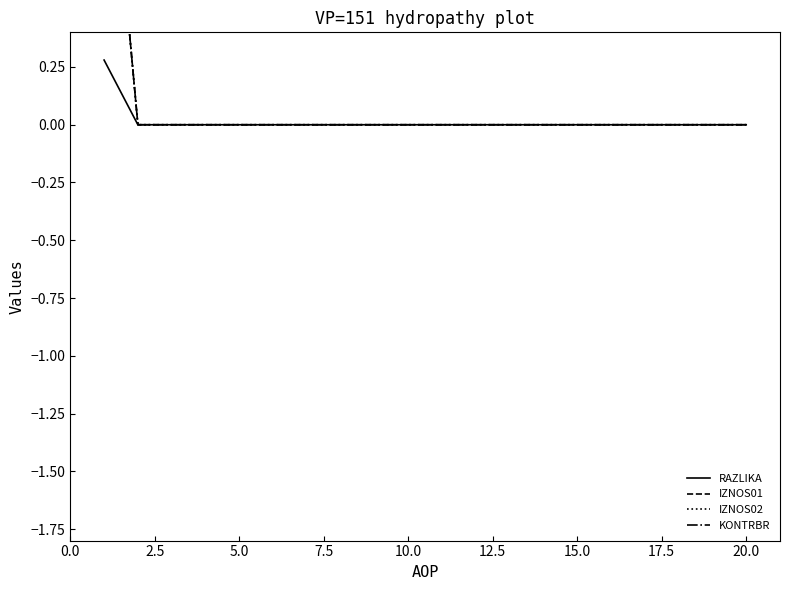

Rank the series at 14 from lowest to highest value.

RAZLIKA, IZNOS01, IZNOS02, KONTRBR